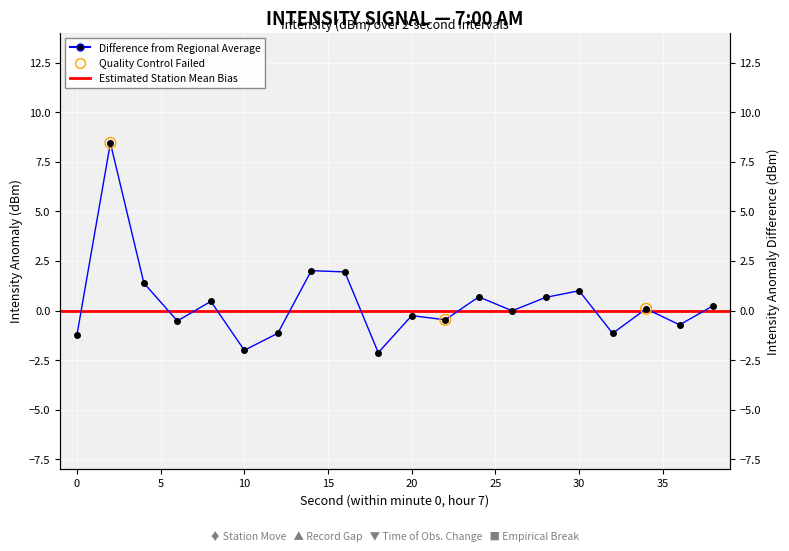

What is the change in value from 14 to 36?

-2.7